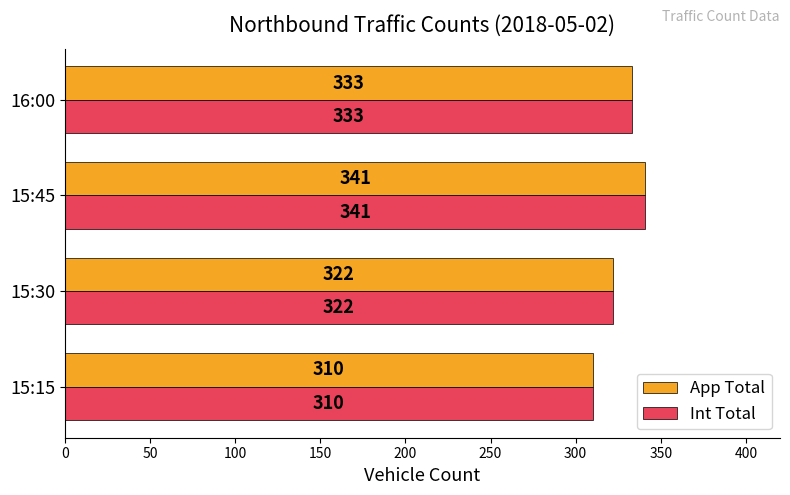

What is the total value across all series at 16:00?

666